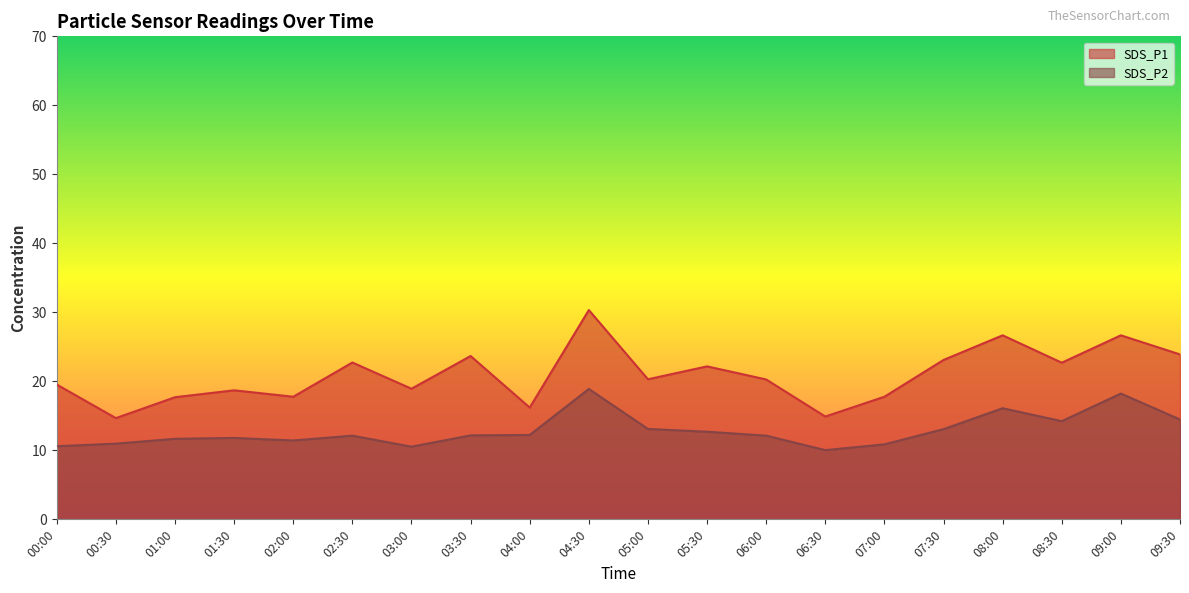

How many lines are shown in the chart?

2